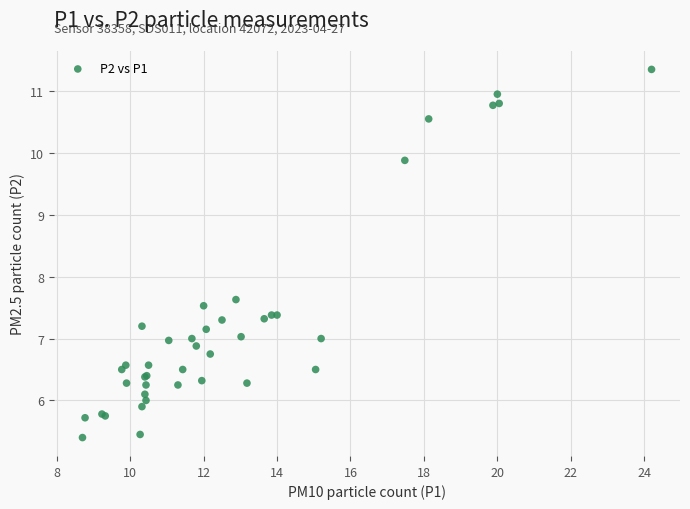

What Y value in the scatter plot is closest to 8?

7.6